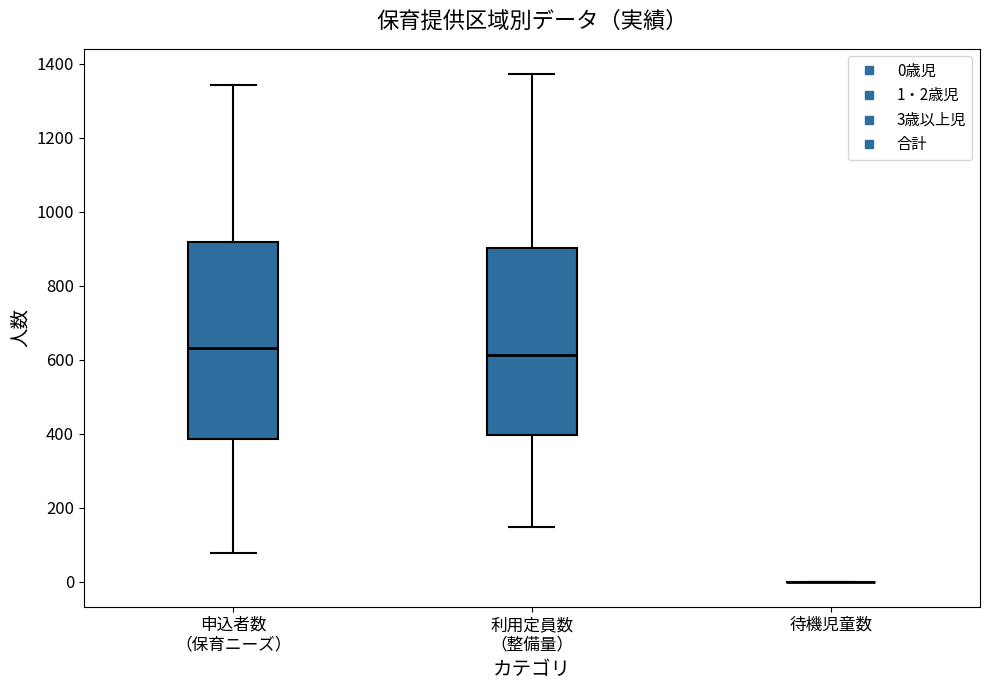

Which box is the tallest, from its lower edge to its upper edge?

申込者数 （保育ニーズ）